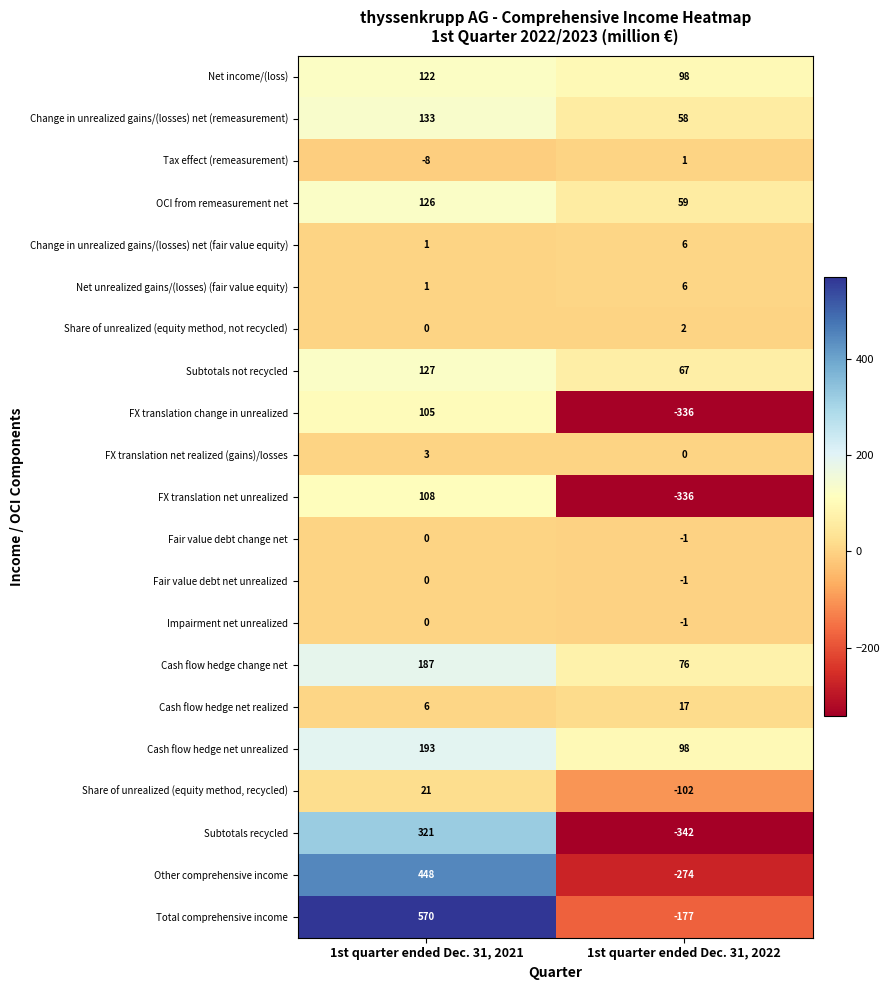

List the labels in order of FX translation net unrealized value, largest first.

1st quarter ended Dec. 31, 2021, 1st quarter ended Dec. 31, 2022